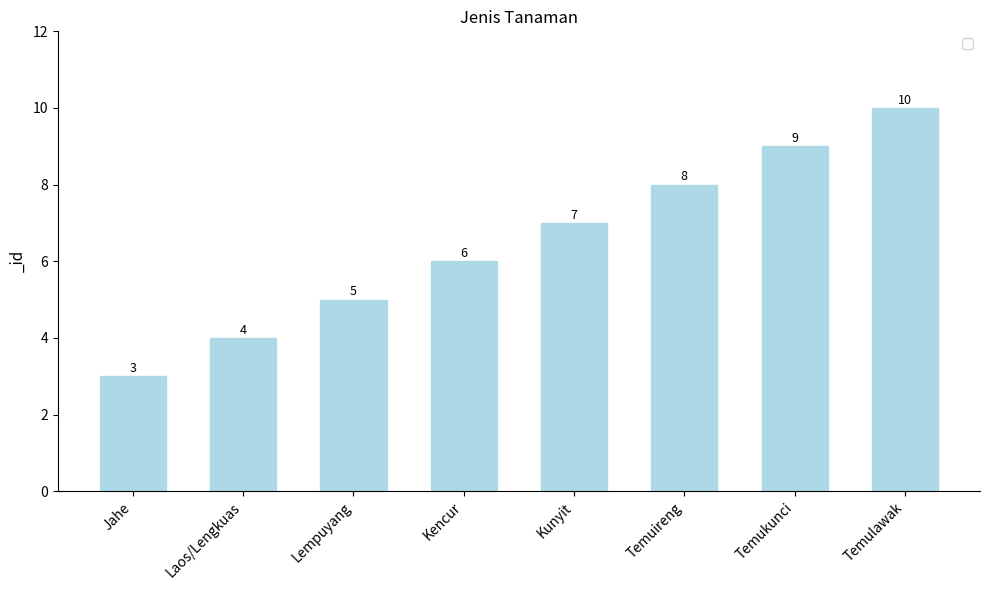

Reading left to right, what are all the values shown in this chart?

3	4	5	6	7	8	9	10